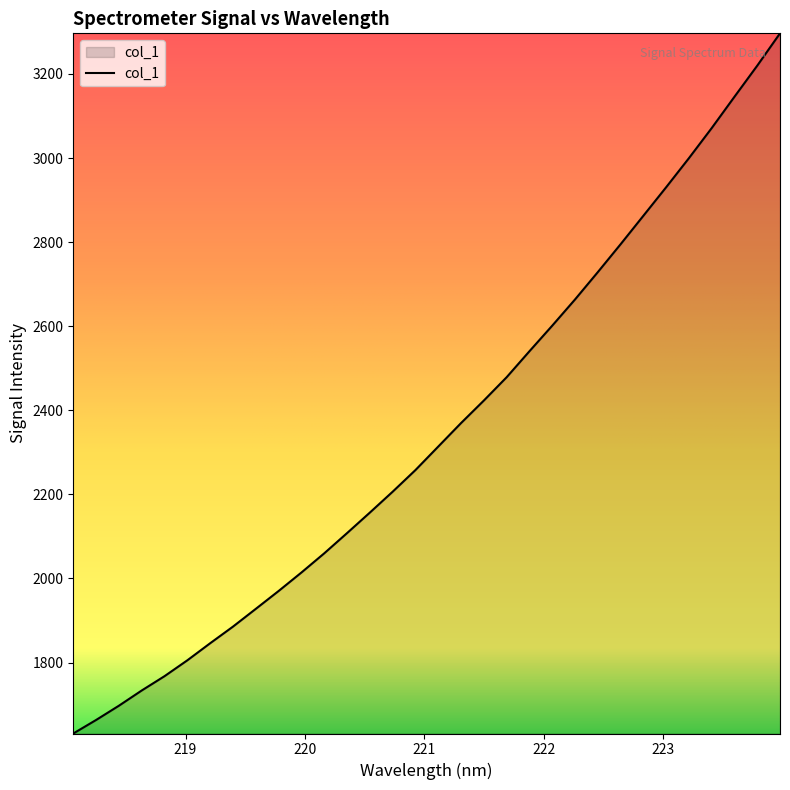

What is the difference between the maximum and minimum values?

1665.3